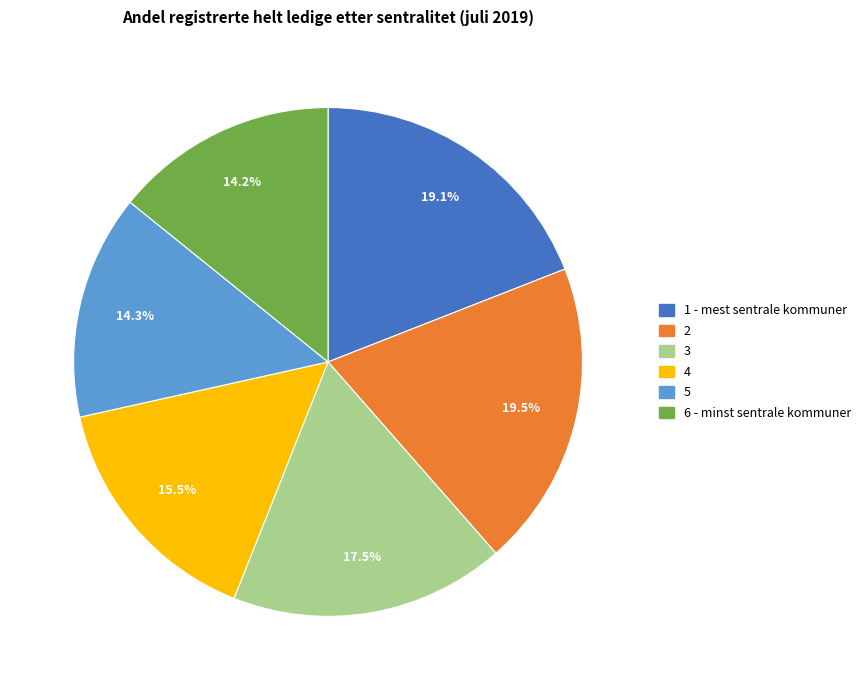

To the nearest percent, what portion does 6 - minst sentrale kommuner represent?

14%